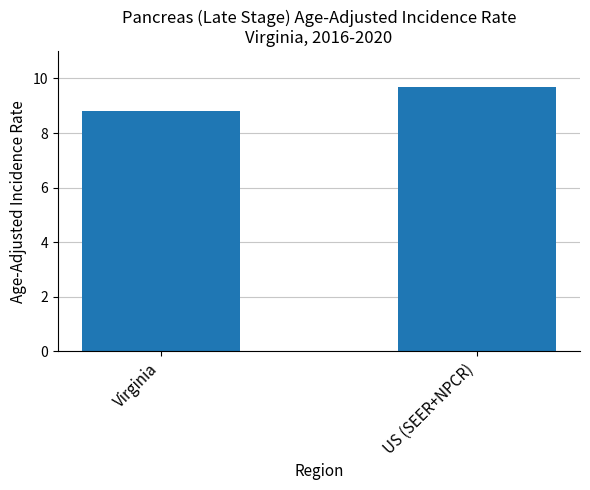

What is the sum of the values at US (SEER+NPCR) and Virginia?

18.5